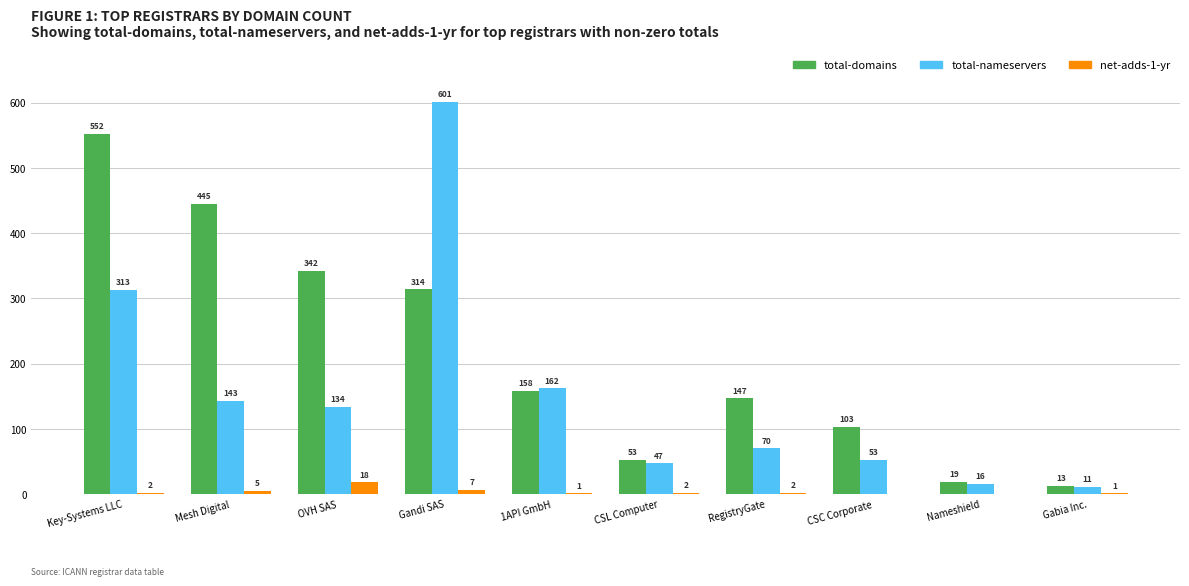

Is it true that total-nameservers equals 23 at CSC Corporate?

False